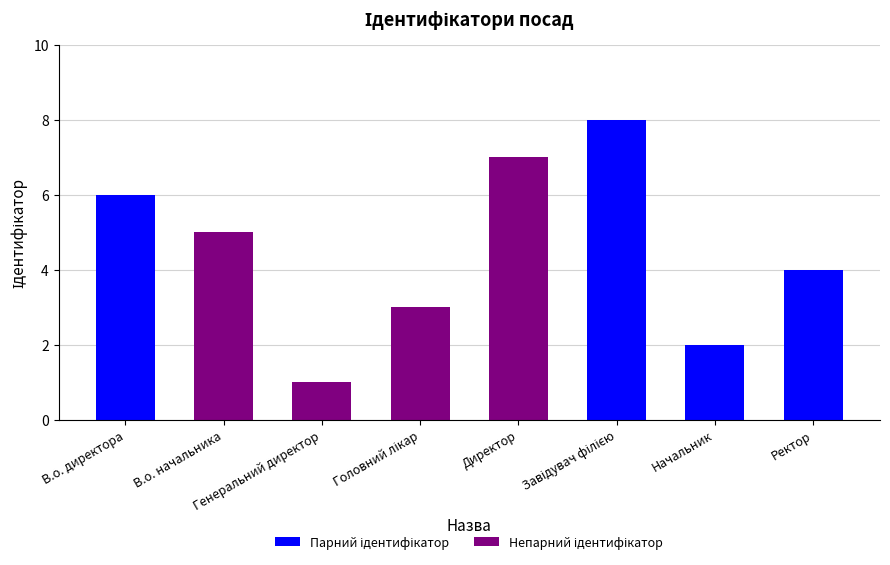

What are all the series names shown in the legend?

Парний ідентифікатор, Непарний ідентифікатор